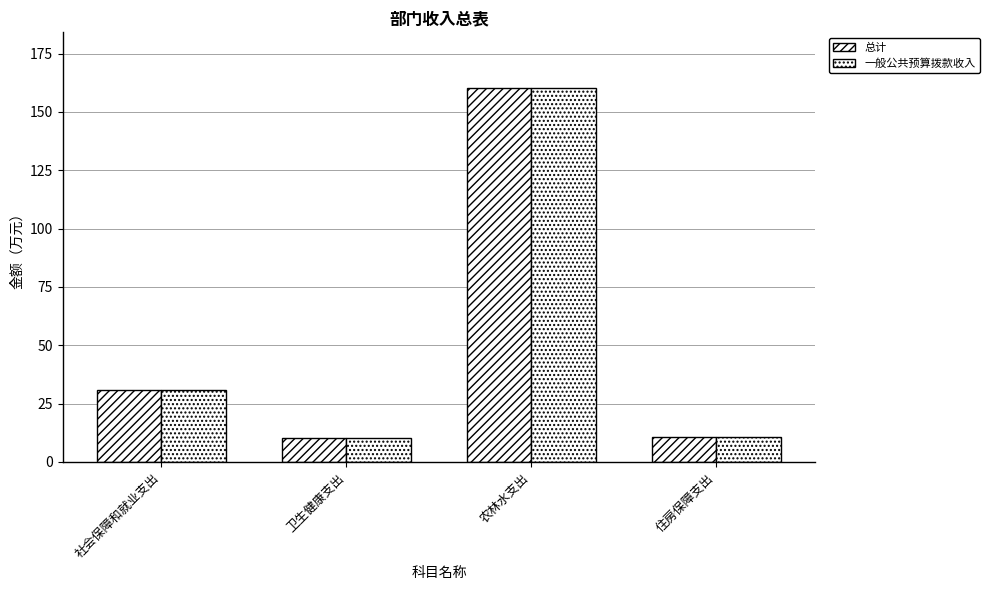

Does the chart contain any negative values?

No